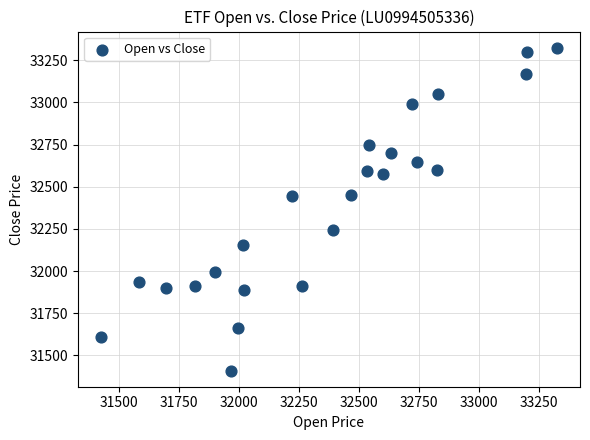

What is the range of X values (max minus min)?

1904